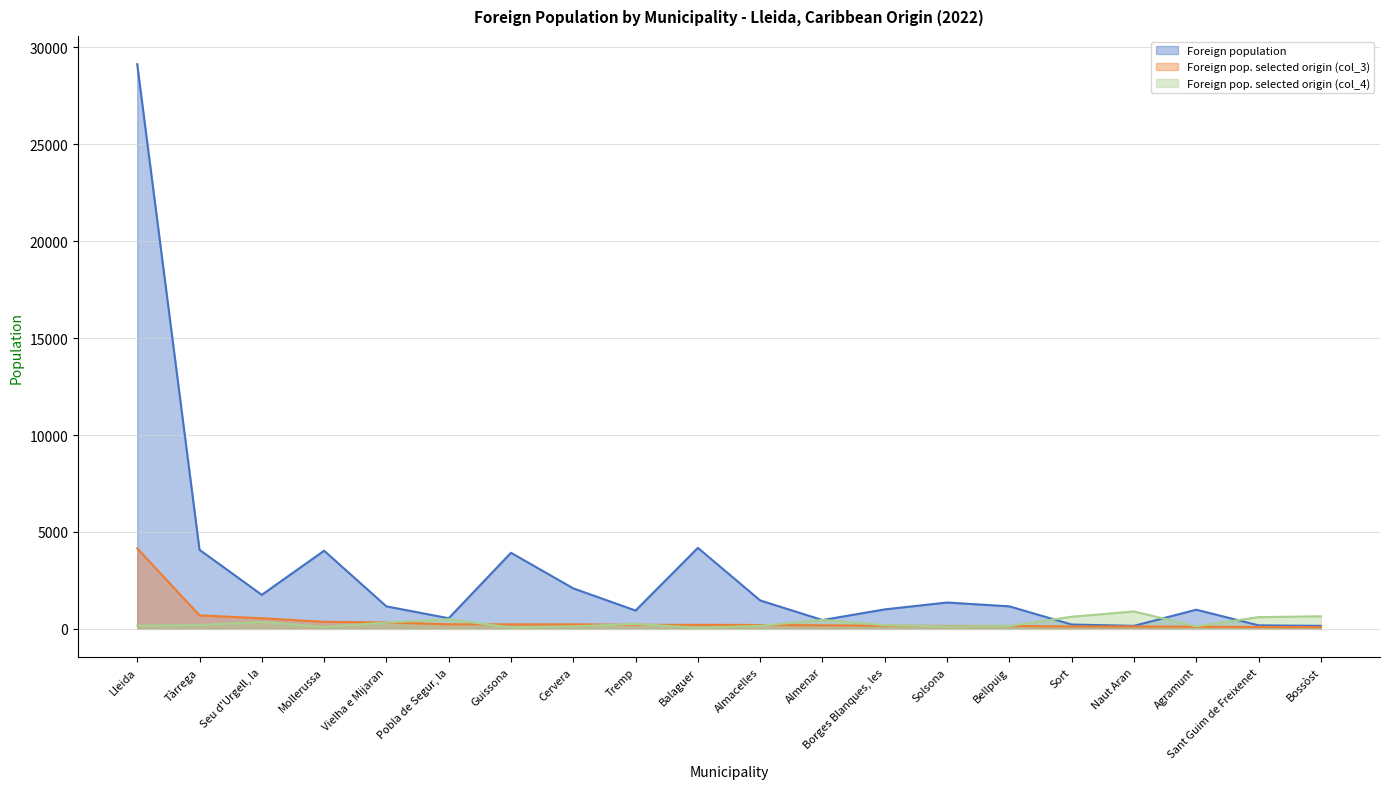

How many lines are shown in the chart?

3